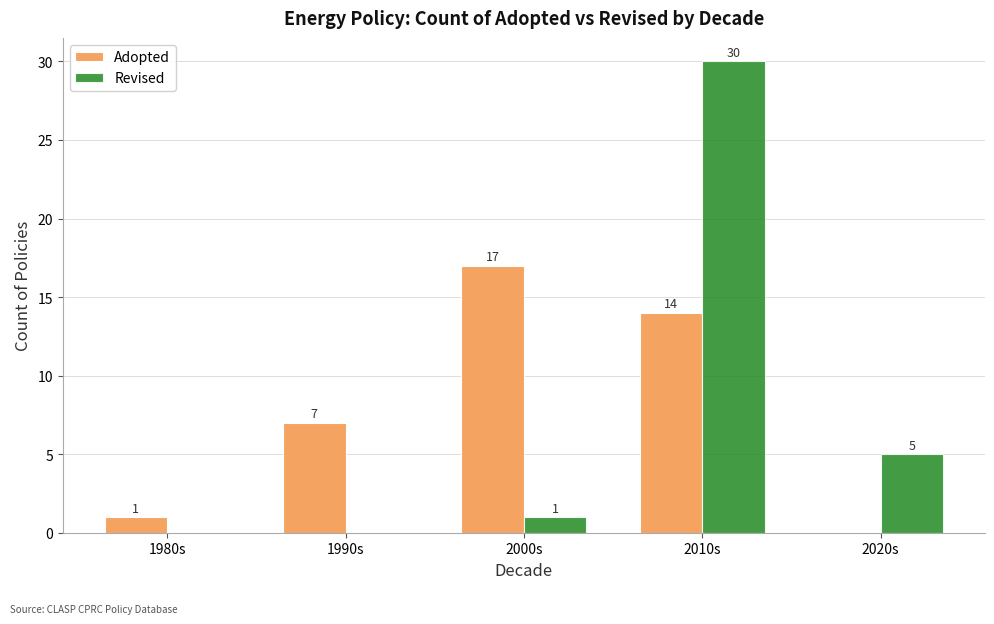

How many groups of bars are there?

5